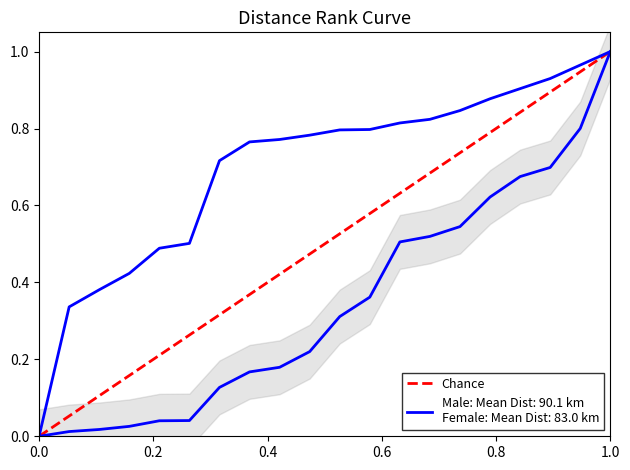

Does the chart display data point markers on the line(s)?

No